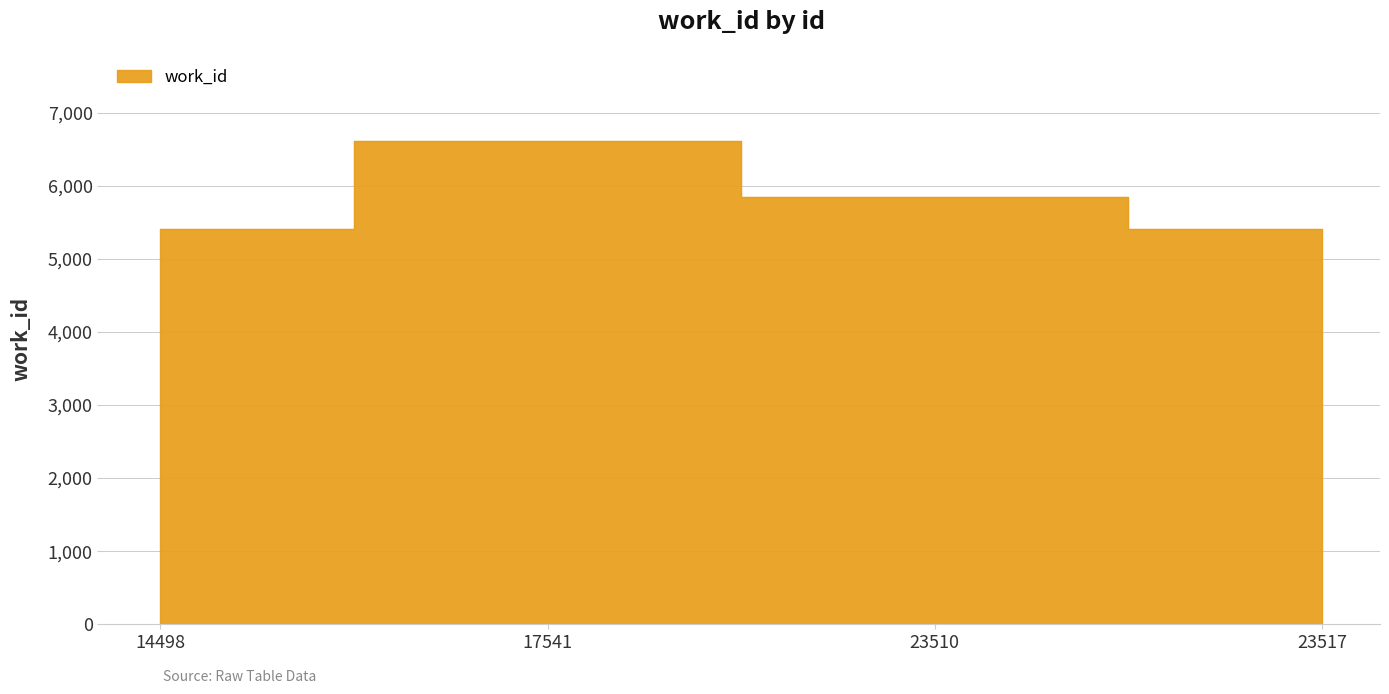

List the labels in order of value, smallest first.

14498, 23517, 23510, 17541